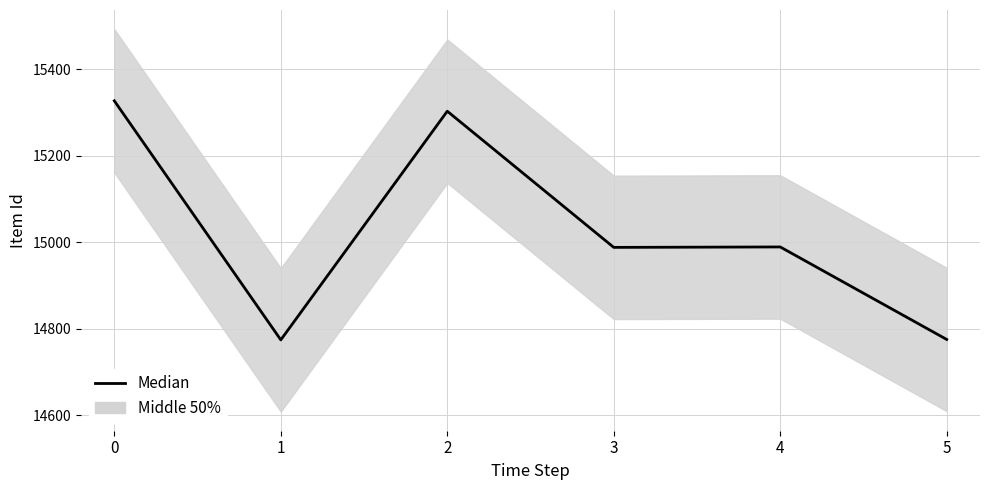

Which has a higher value, 3 or 1?

3